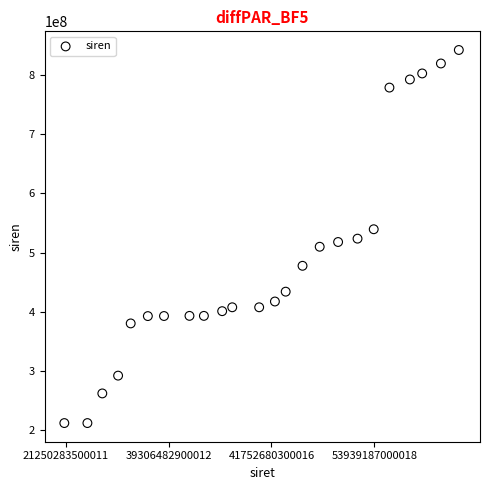

What is the range of Y values (max minus min)?

629224447